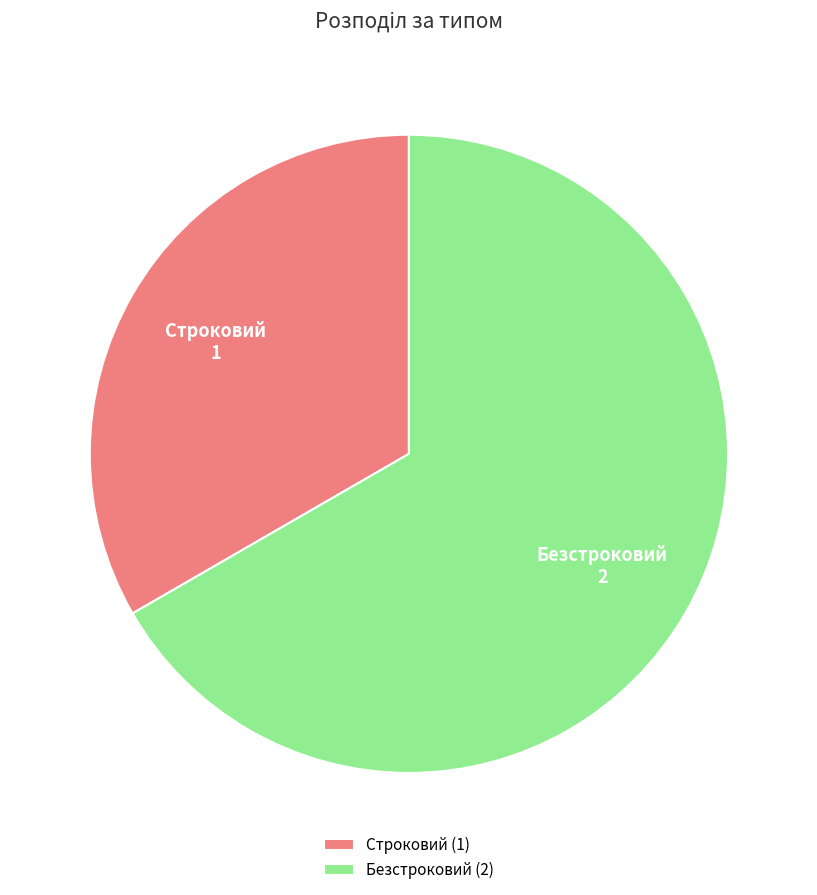

Count the number of slices in the pie.

2